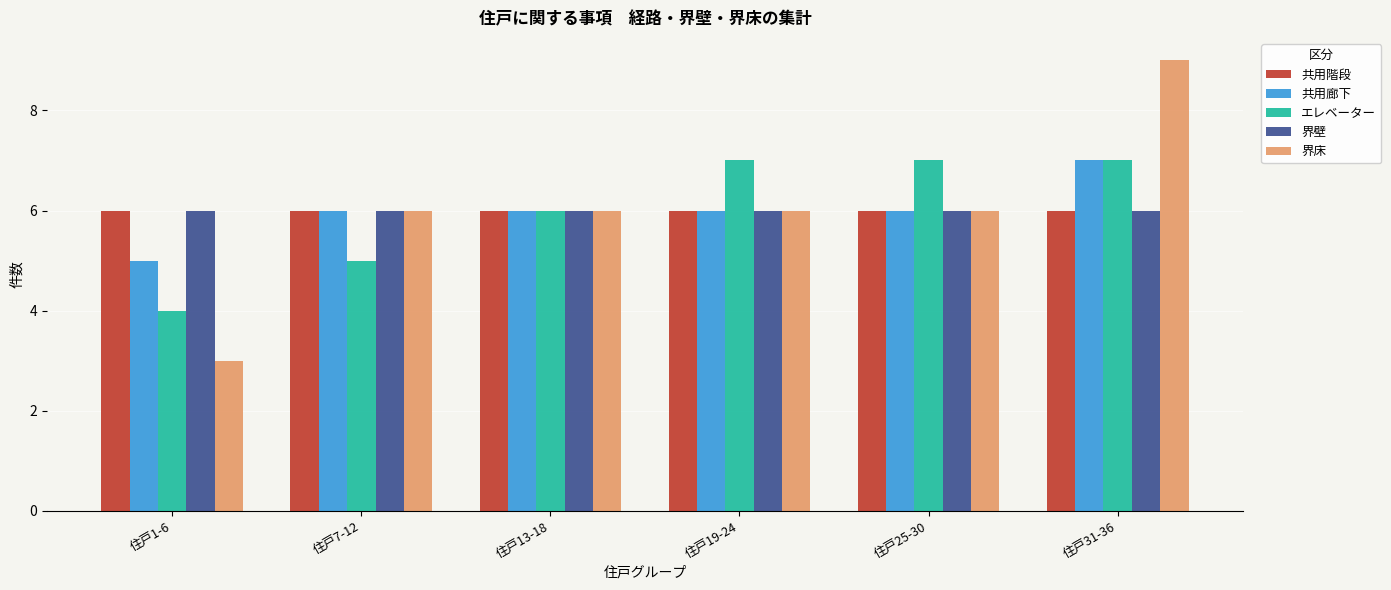

At which category does the chart reach its minimum across all series?

住戸1-6